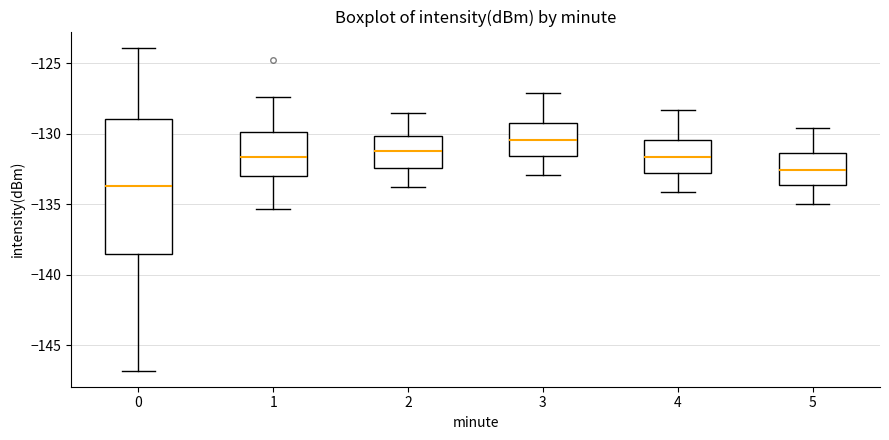

Reading left to right, transcribe this box plot: for each box, give where its median line is, the range the box spans, and where its two whiskers end, as read against the y-axis. The values are not printed on the chart, so give them approximately, as read against the axis.

0: median -133.5, box -138.5 to -129.0, whiskers -147.0 to -124.0
1: median -131.5, box -133.0 to -130.0, whiskers -135.5 to -127.5
2: median -131.0, box -132.5 to -130.0, whiskers -134.0 to -128.5
3: median -130.5, box -131.5 to -129.0, whiskers -133.0 to -127.0
4: median -131.5, box -132.5 to -130.5, whiskers -134.0 to -128.5
5: median -132.5, box -133.5 to -131.5, whiskers -135.0 to -129.5